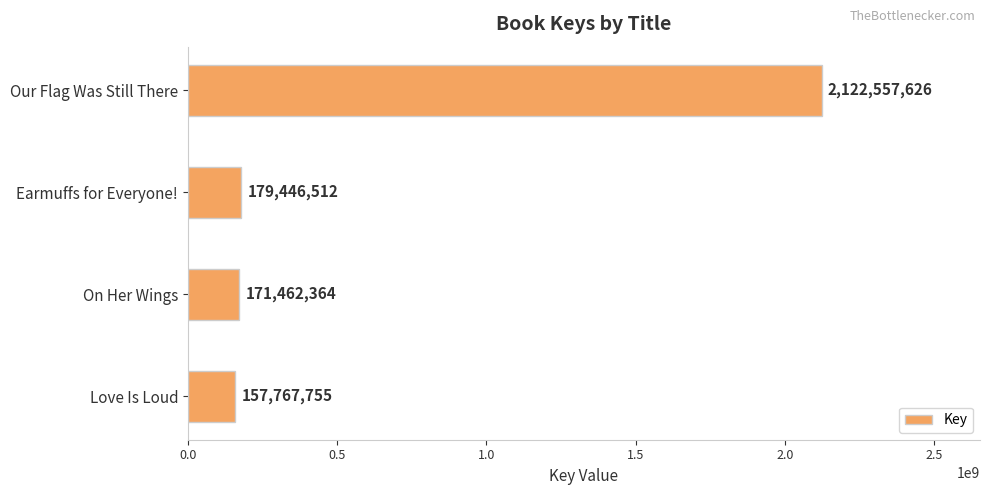

Are the bars horizontal?

Yes